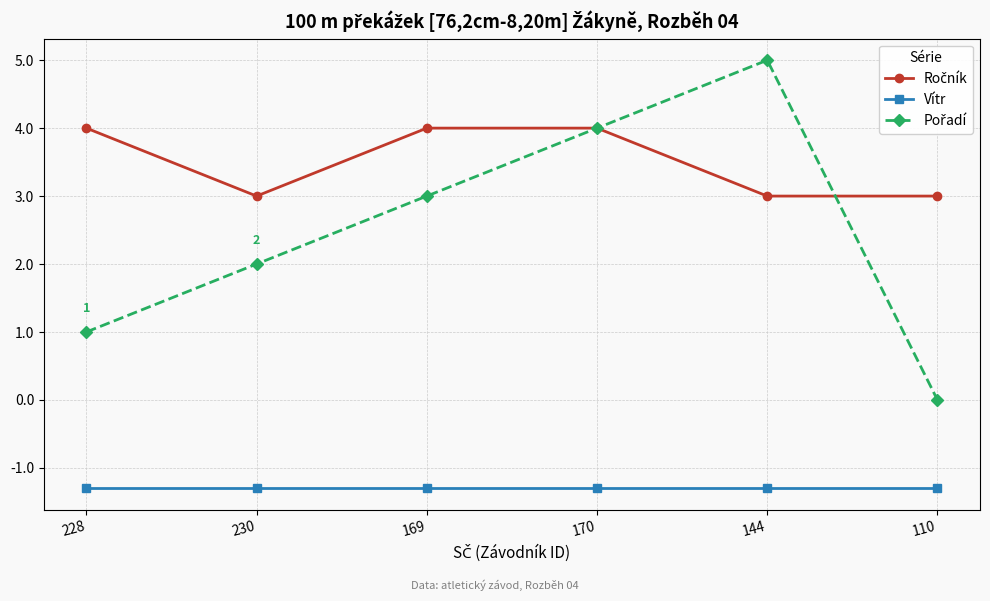

What position from the left is 169?

3